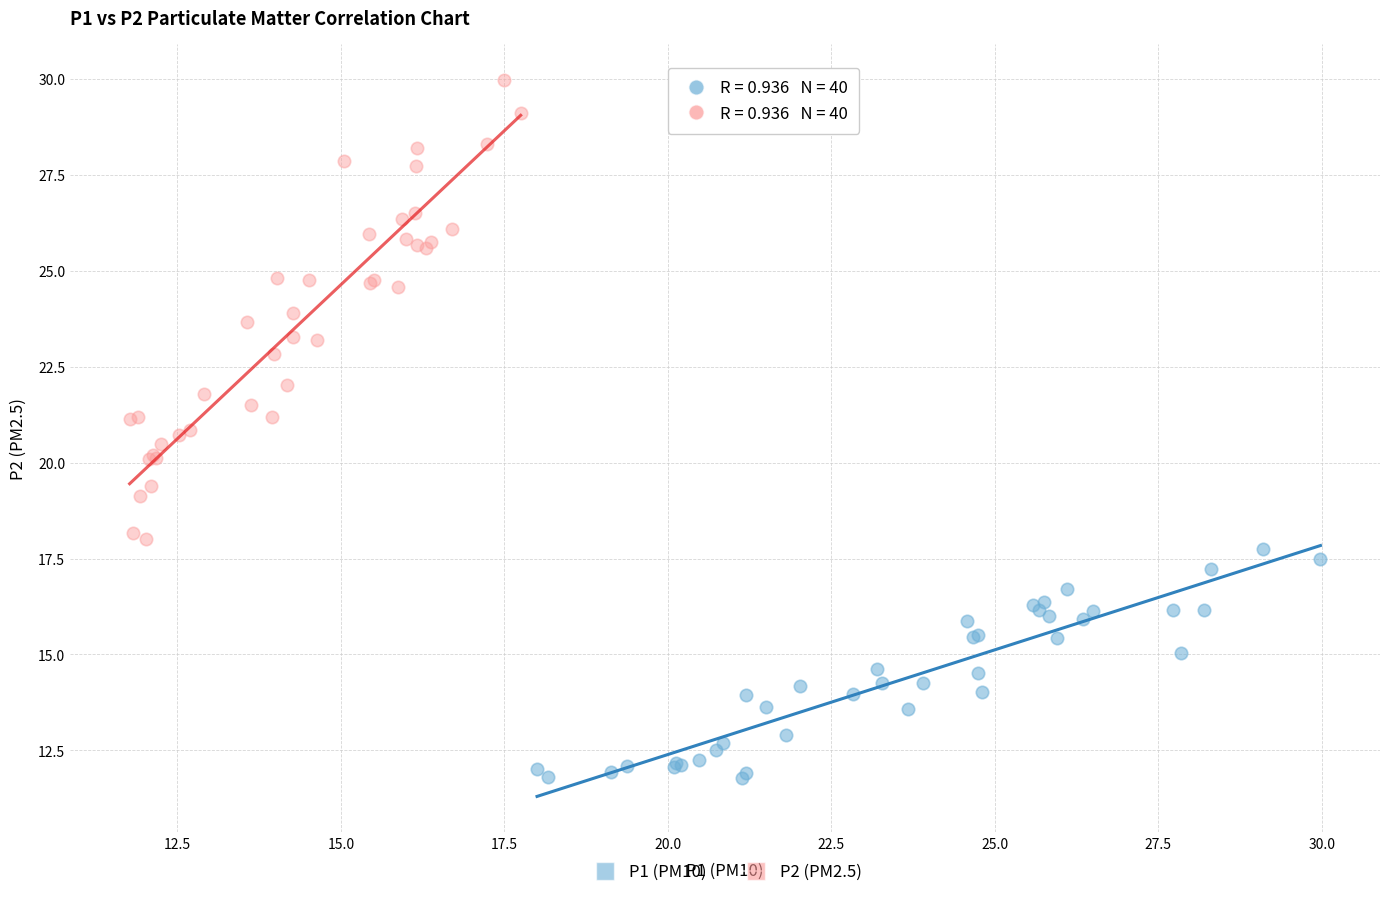

Which series contains the highest Y value?

P2 (PM2.5)